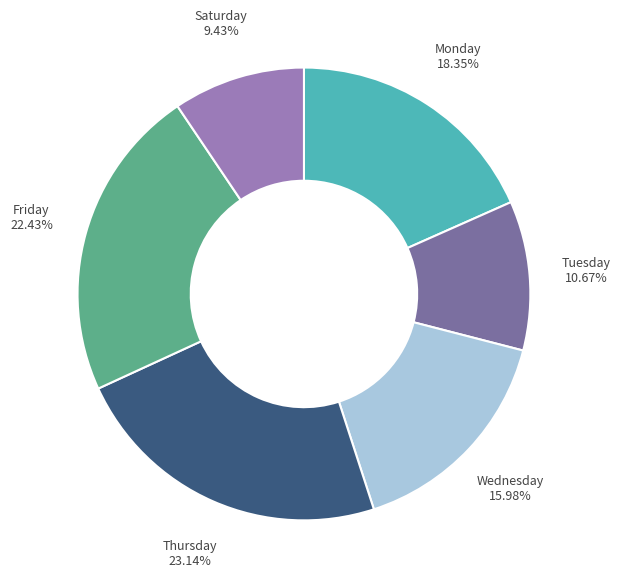

How many segments does this pie chart have?

6